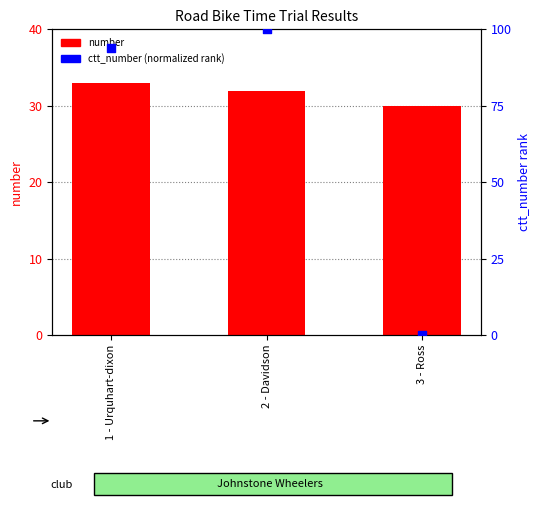

Which series has the largest Y range (max minus min)?

ctt_number (normalized rank)